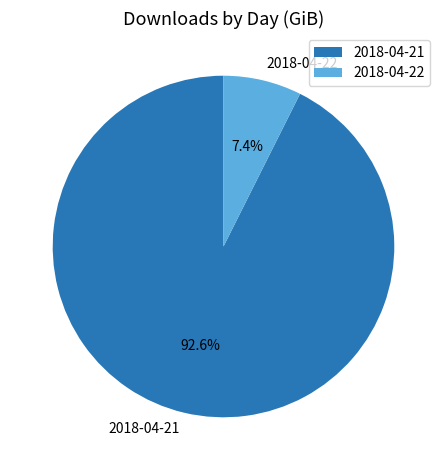

What is the largest slice in the pie chart?

2018-04-21